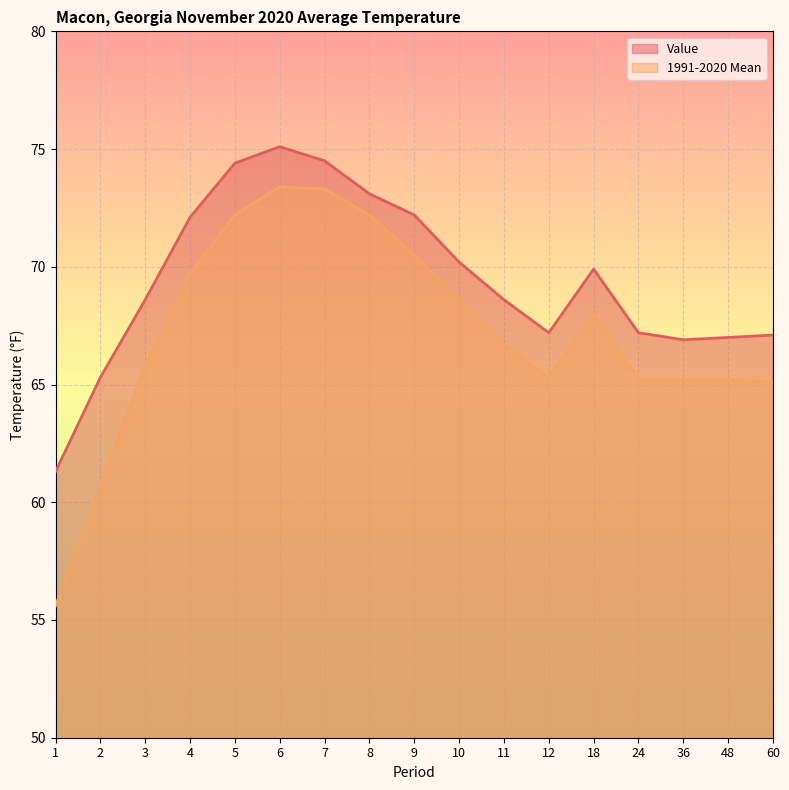

Reading left to right, transcribe all the data shown in this chart.

Value: 61.3	65.3	68.6	72.1	74.4	75.1	74.5	73.1	72.2	70.2	68.6	67.2	69.9	67.2	66.9	67.0	67.1
1991-2020 Mean: 55.6	60.7	65.8	69.7	72.2	73.4	73.3	72.2	70.5	68.6	66.7	65.3	68.0	65.2	65.2	65.2	65.1